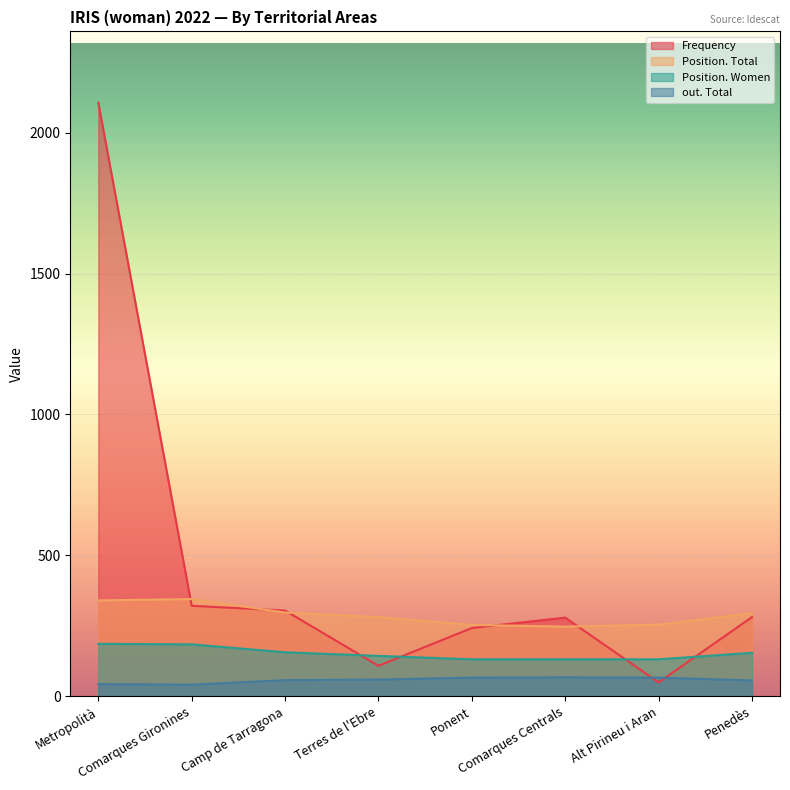

Which series has the widest spread of values?

Frequency